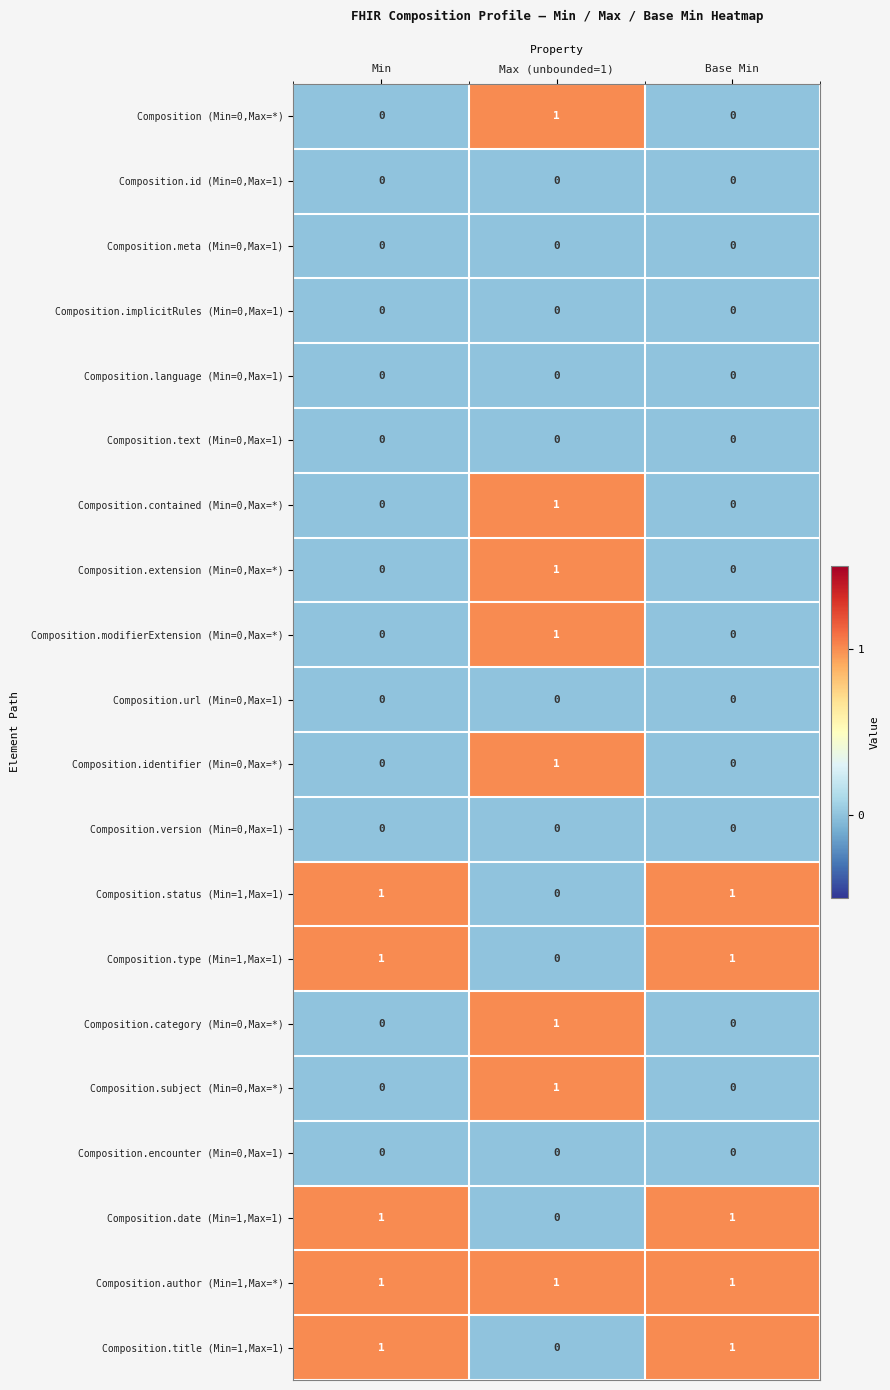

True or false: Composition.status (Min=1,Max=1) has a value of 1 at Min.

True